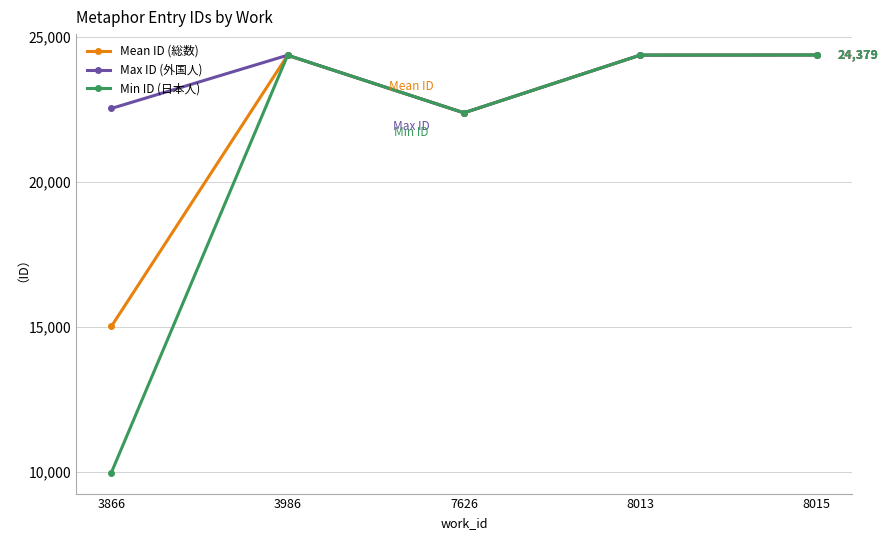

What is the difference between the highest and lowest values at 3866?

12568.0